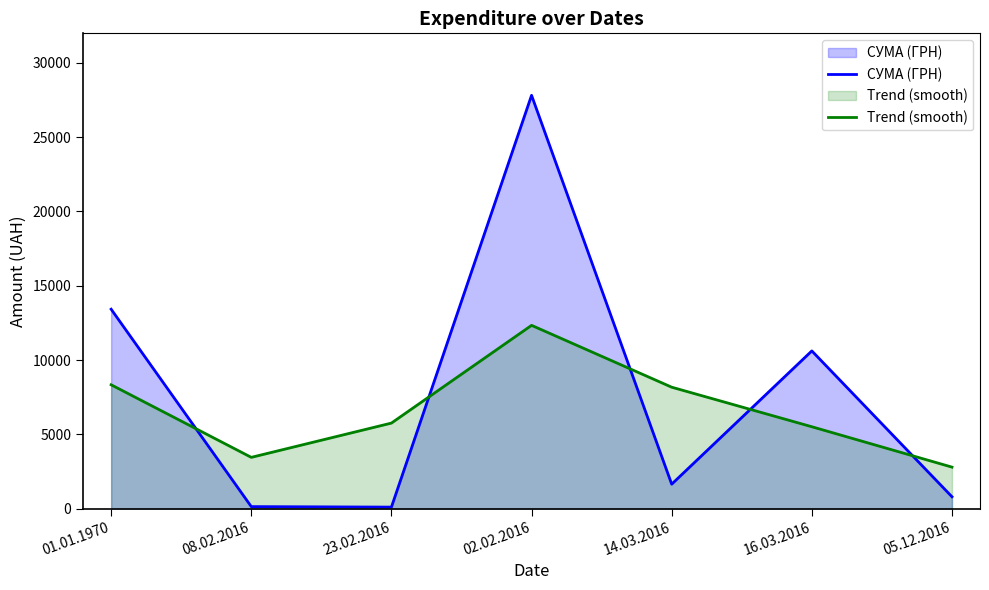

At which label is Trend (smooth) closest to 7563?

14.03.2016